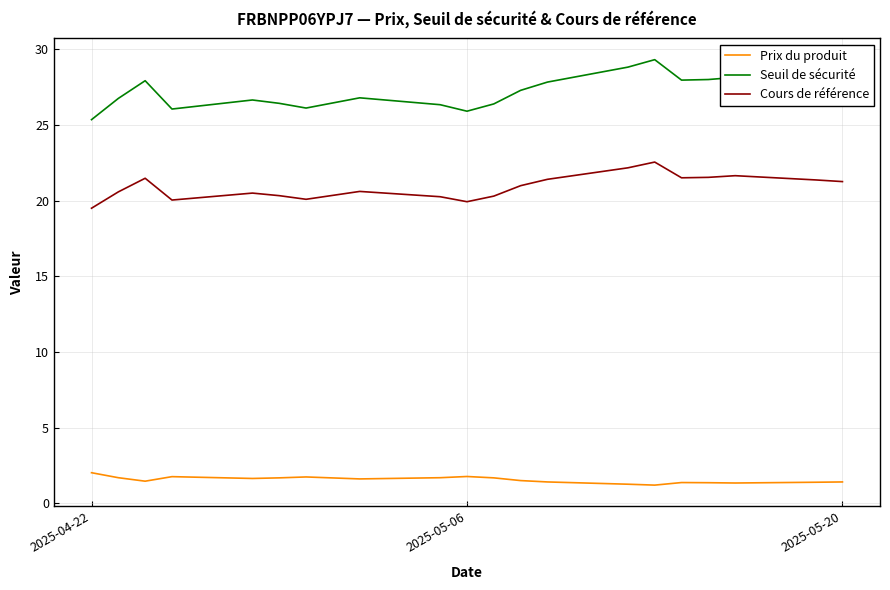

Rank the series by their average value, from lowest to highest.

Prix du produit, Cours de référence, Seuil de sécurité